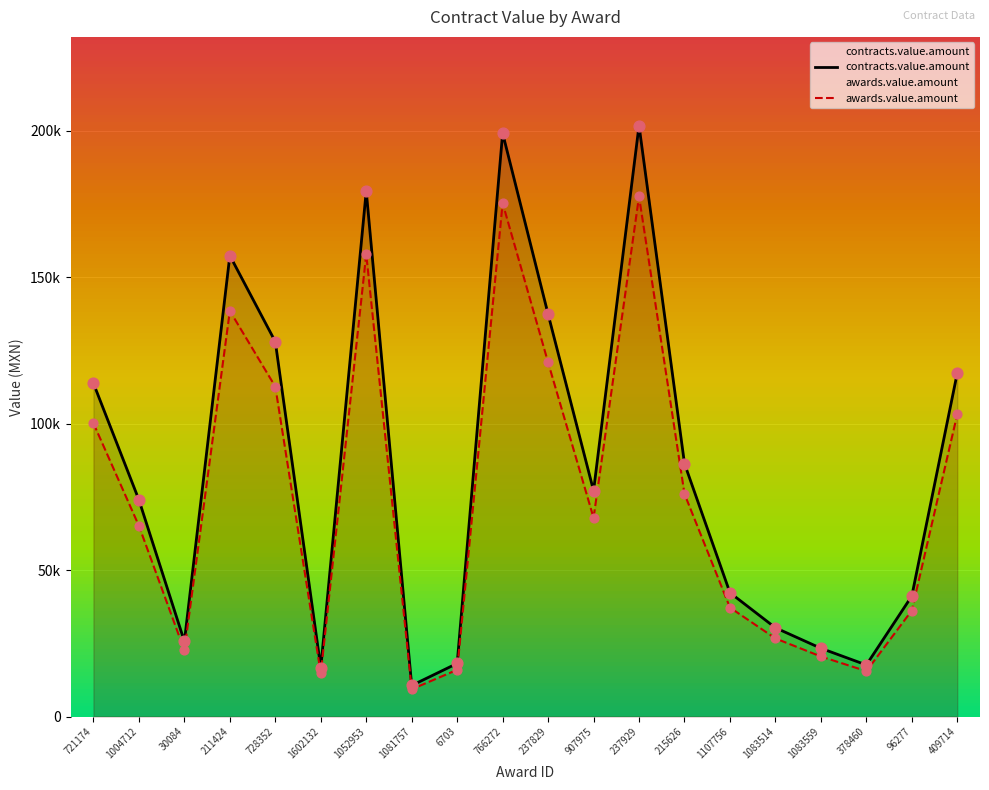

Which series reaches the maximum Y coordinate?

contracts.value.amount